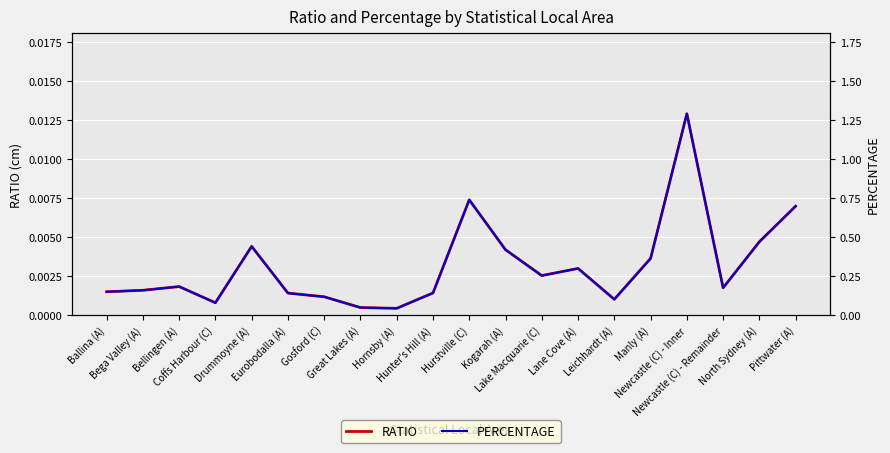

At which category is the sum across all series the highest?

Newcastle (C) - Inner